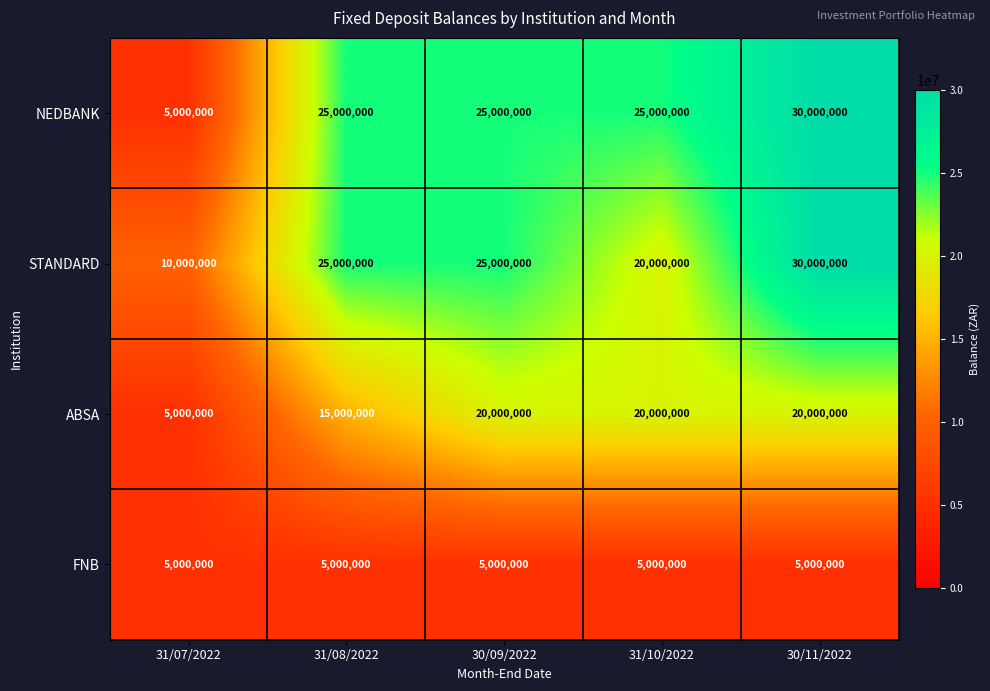

What is the sum of the STANDARD values at 31/08/2022 and 30/09/2022?

50000000